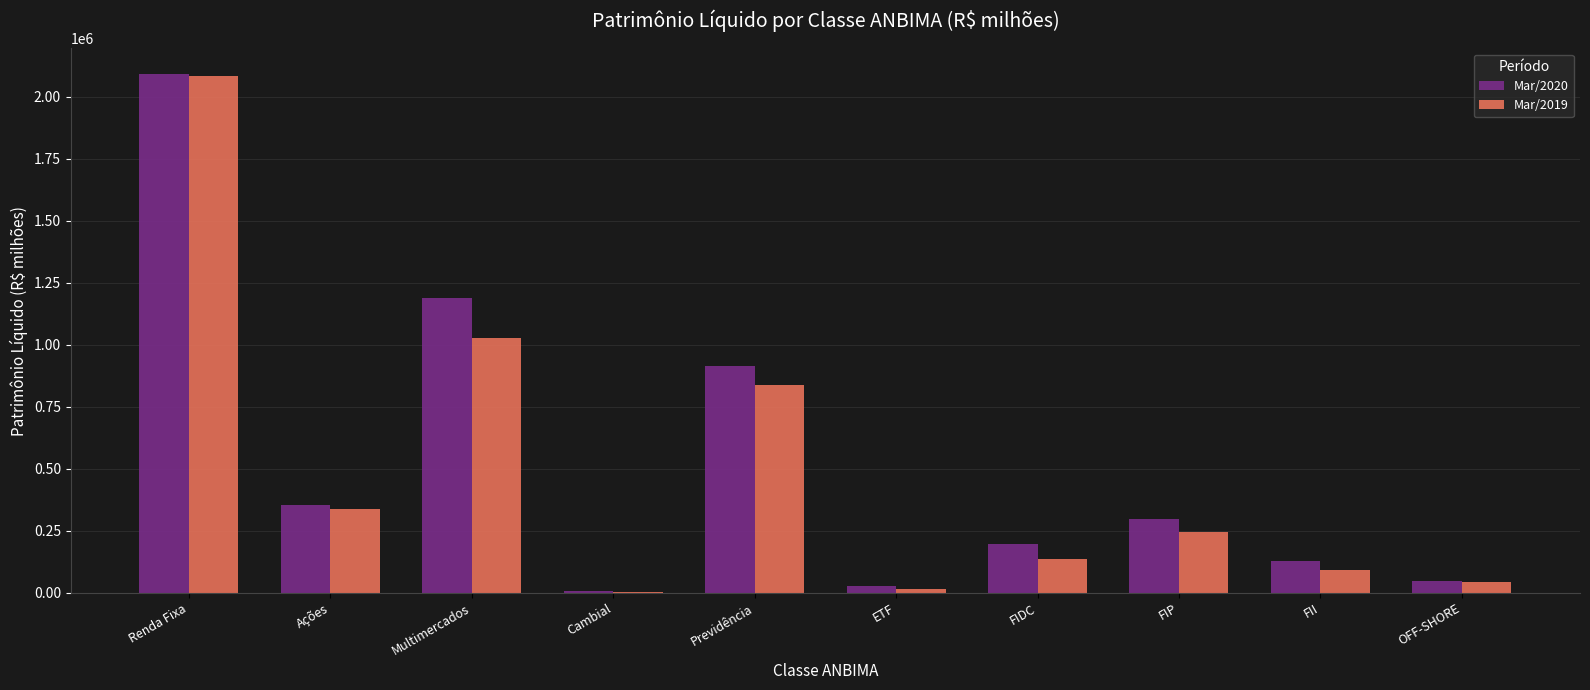

Between Previdência and OFF-SHORE, which series saw the biggest shift?

Mar/2020